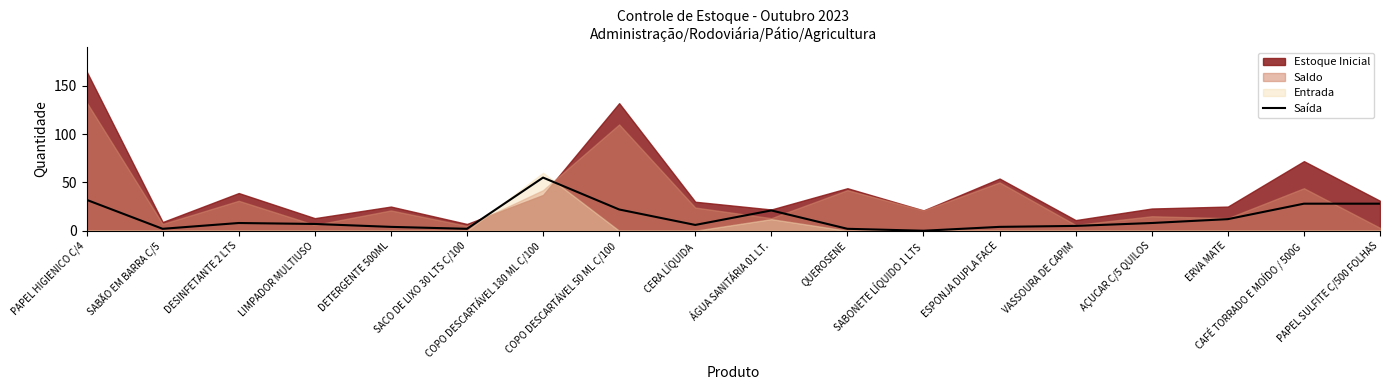

What is the difference between the maximum and second lowest values?

53